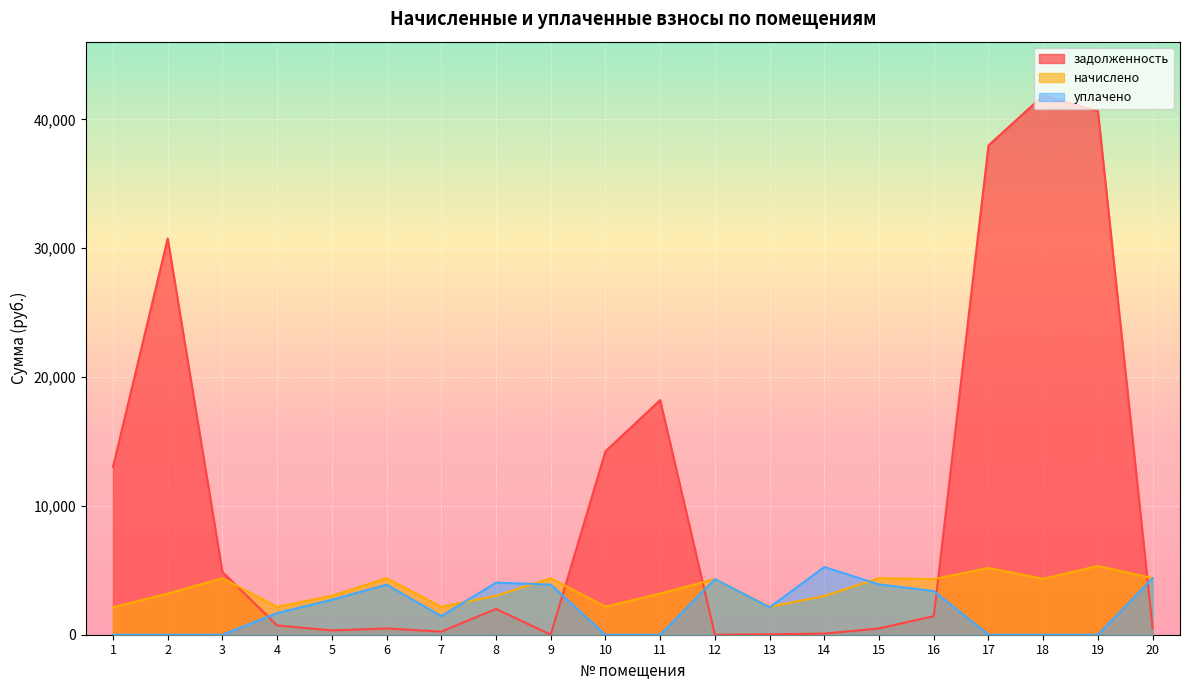

True or false: уплачено has more than 0 points higher than both neighbors.

True